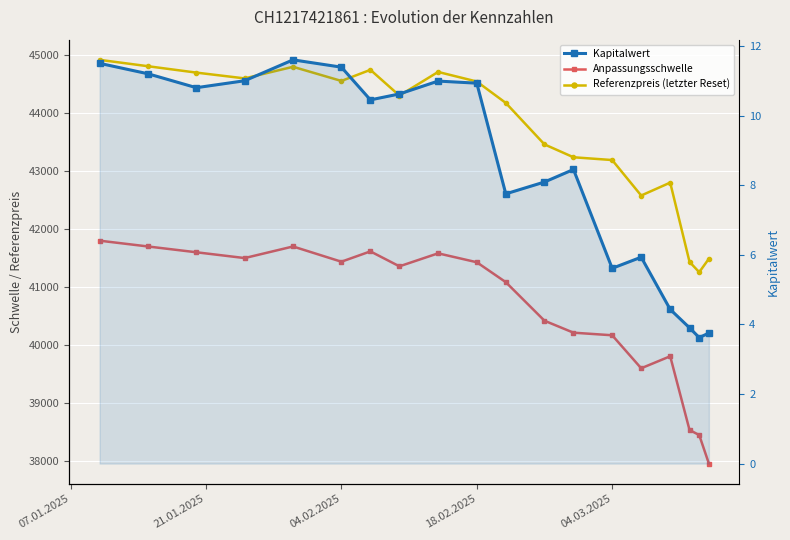

Reading right to left, extract all data points from this chart.

Anpassungsschwelle: 37954.4	38446.5	38533.1	39805.6	39598.5	40167.9	40212.4	40418.9	41084.3	41427.9	41581.6	41357.5	41615.3	41437.1	41700.0	41500.0	41600.0	41700.0	41800.0
Referenzpreis (letzter Reset): 41488.2	41256.5	41433.5	42801.7	42579.1	43191.2	43239.2	43461.2	44176.7	44546.1	44711.4	44303.4	44747.6	44556.0	44800.0	44600.0	44700.0	44810.0	44920.0
Kapitalwert: 3.8	3.6	3.9	4.4	5.9	5.6	8.4	8.1	7.8	10.9	11.0	10.6	10.4	11.4	11.6	11.0	10.8	11.2	11.5